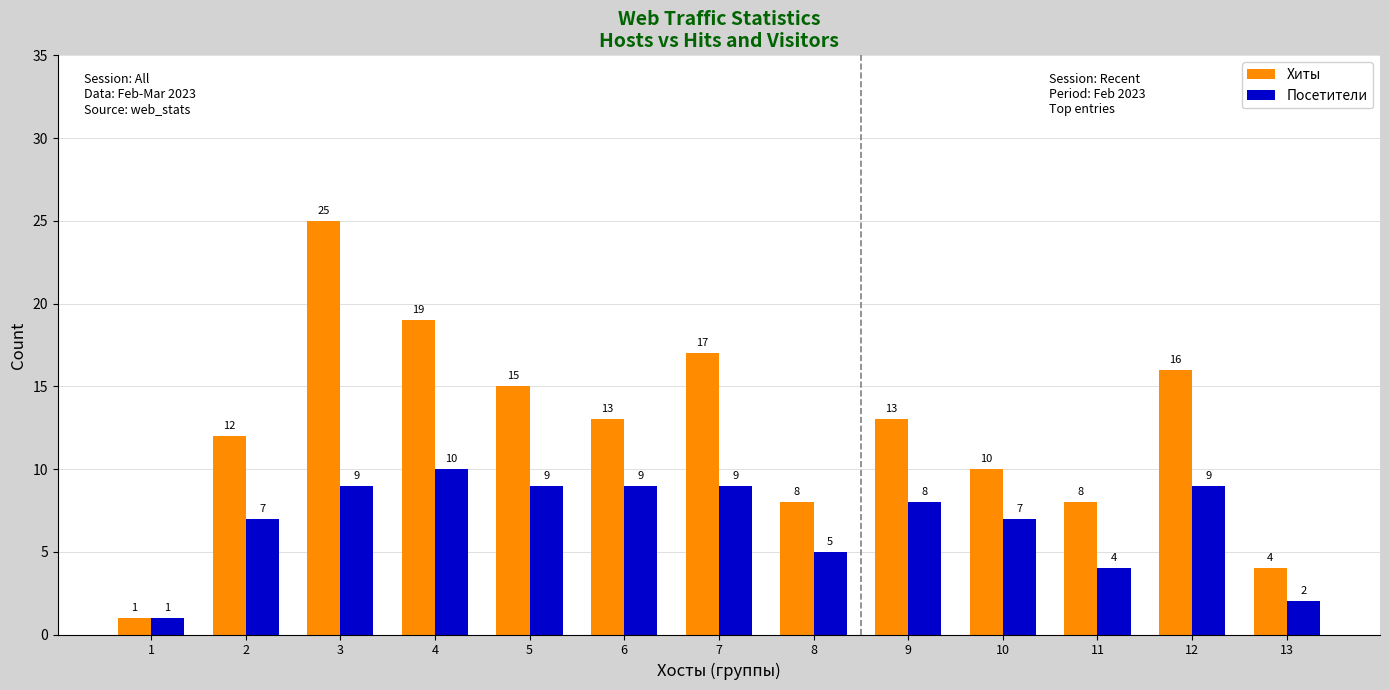

At which category is the sum across all series the highest?

3